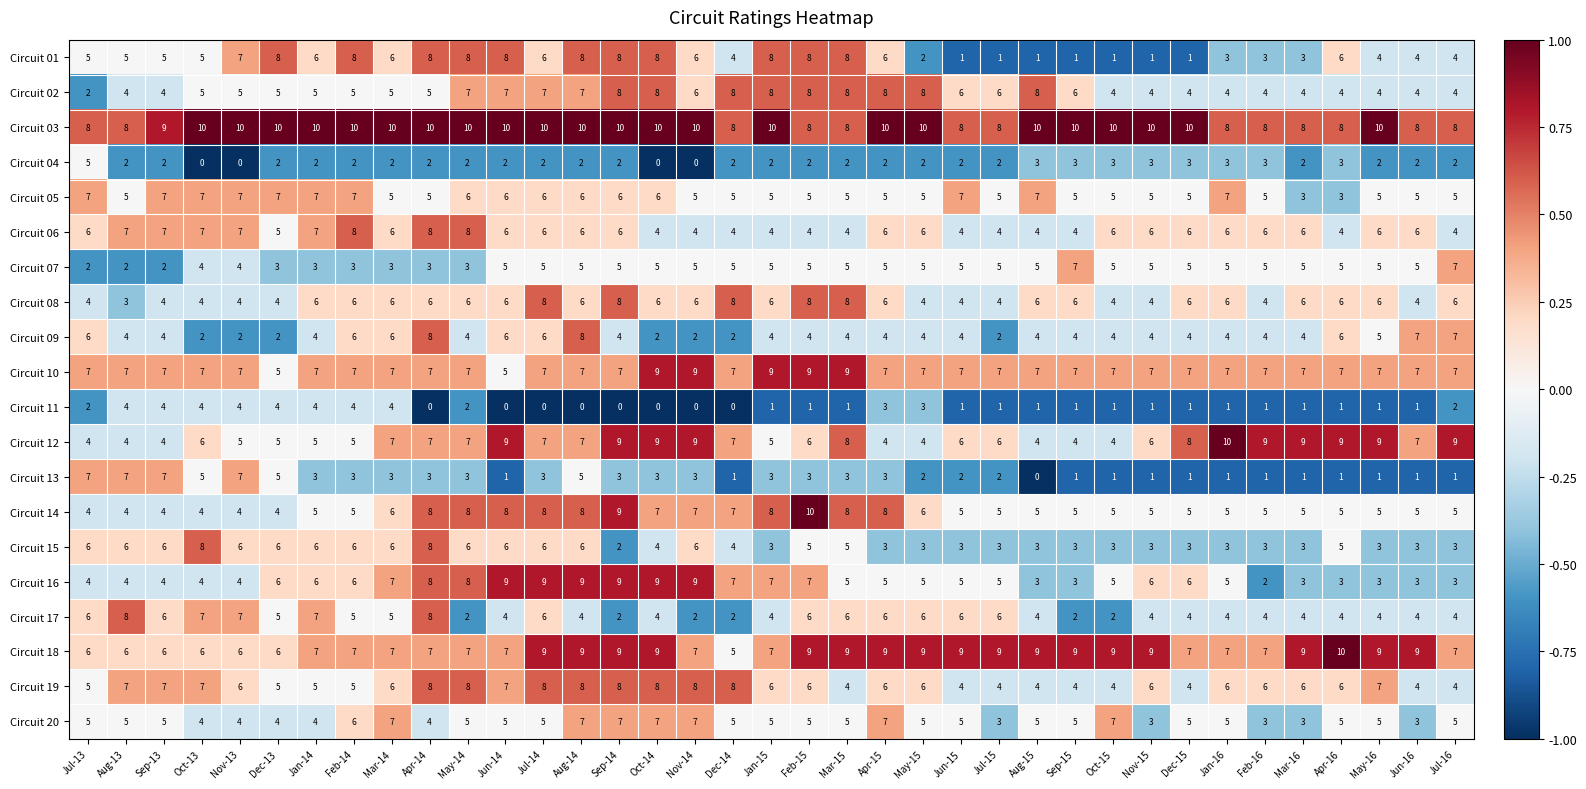

What is the greatest value displayed?

10